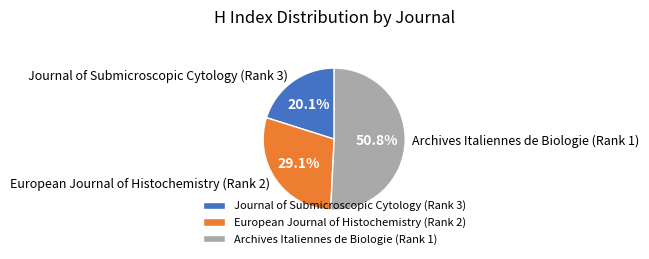

How many segments does this pie chart have?

3